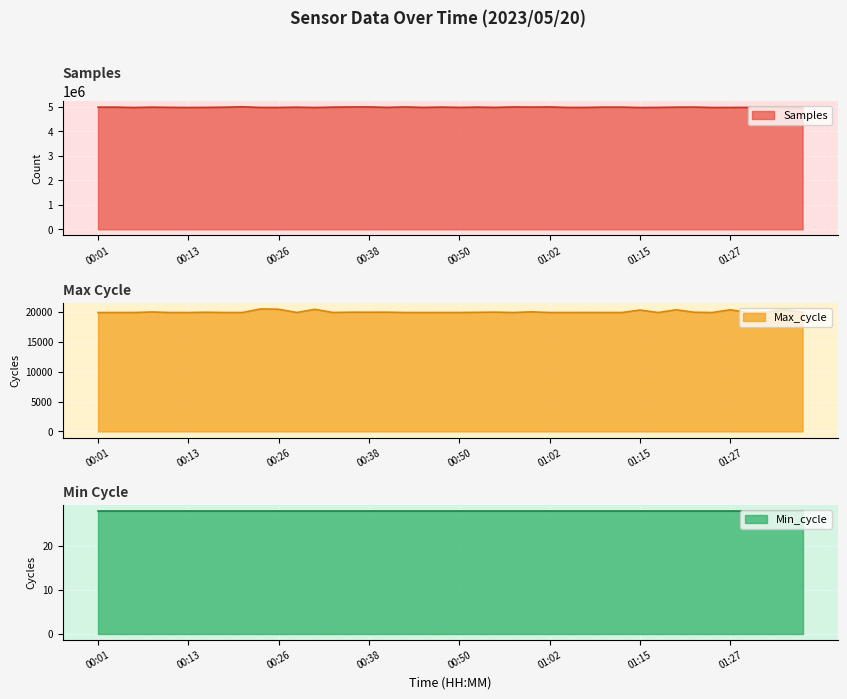

True or false: Samples and Max_cycle intersect in this chart.

False